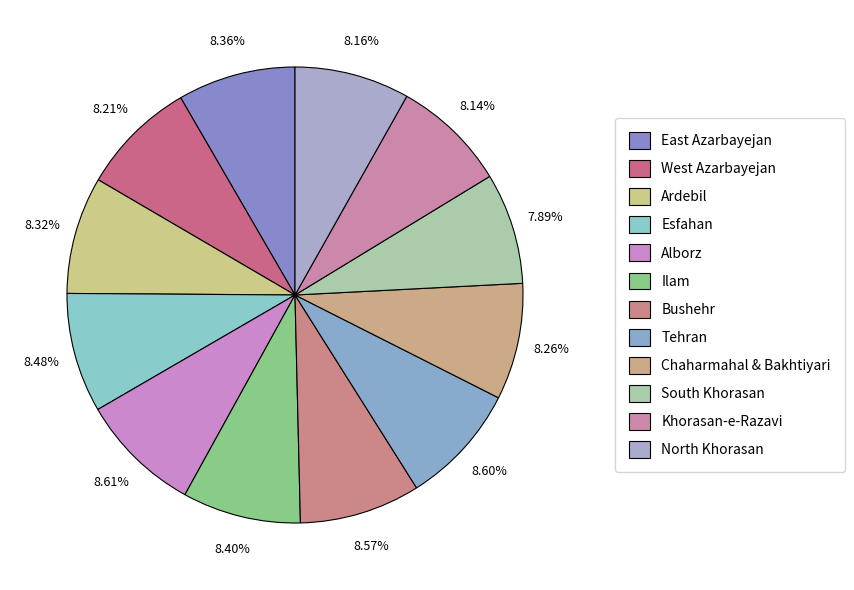

Count the number of slices in the pie.

12